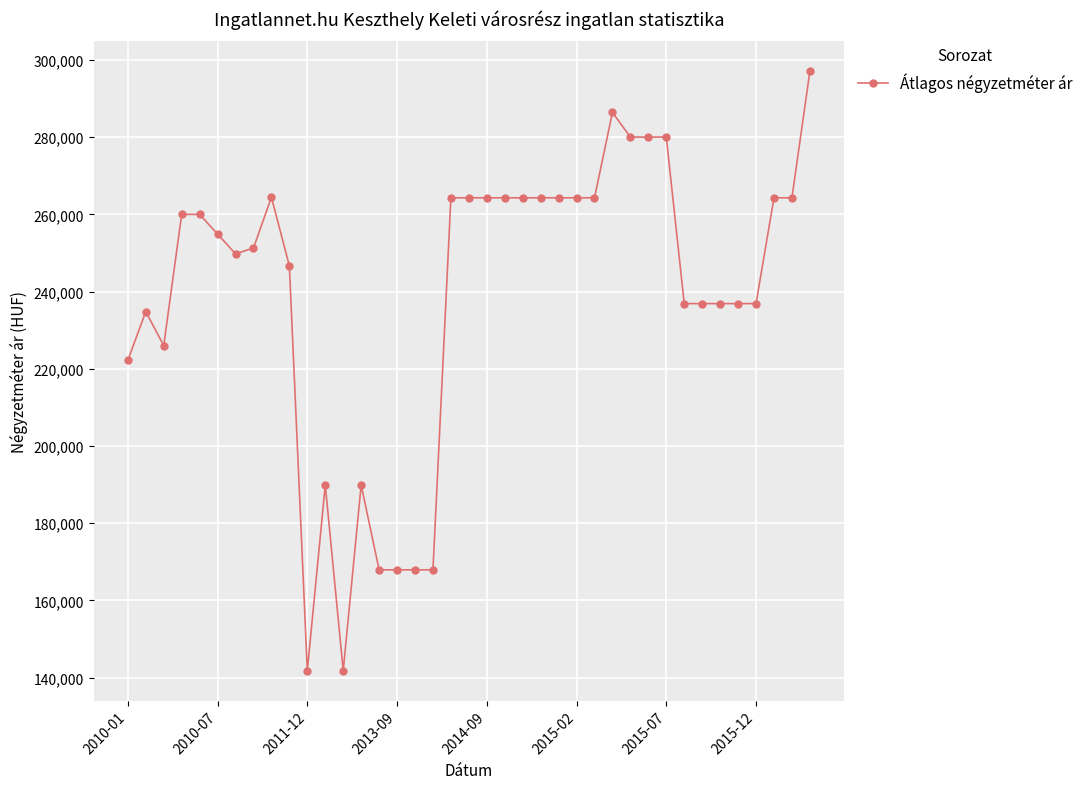

What is the maximum value shown in the chart?

297054